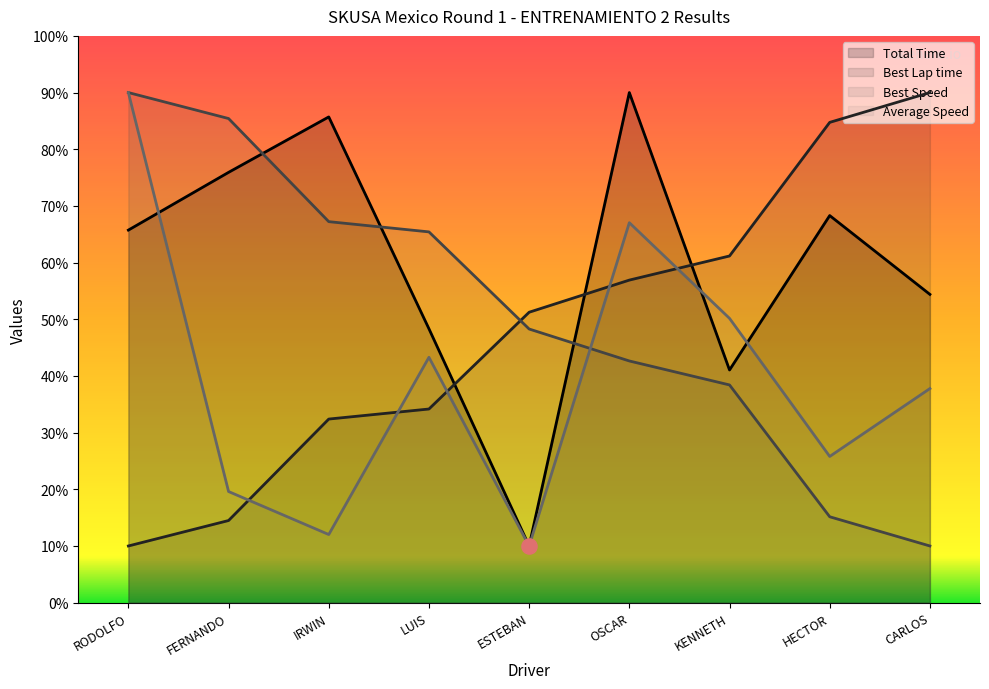

Which series has the largest total across all categories?

Total Time